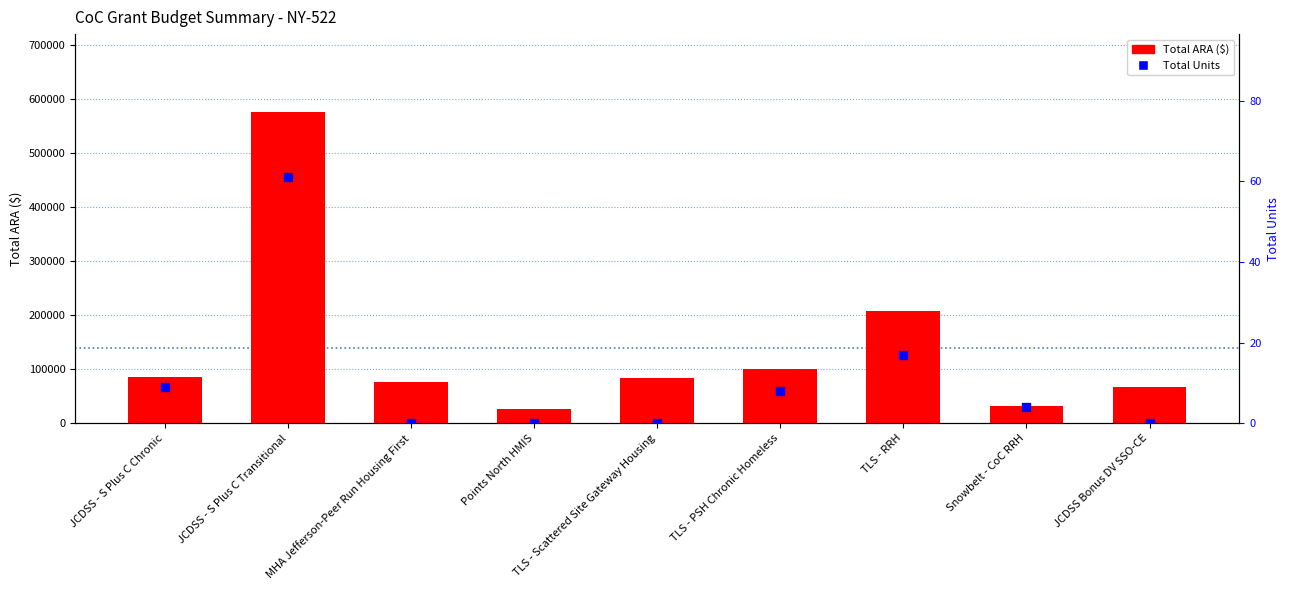

Is the value of Total Units at TLS - RRH greater than the value of Total ARA ($) at TLS - Scattered Site Gateway Housing?

No